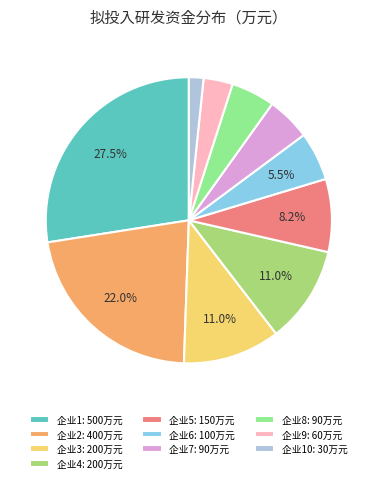

Approximately how many times larger is the value at 企业6: 100万元 compared to 企业5: 150万元?

0.7